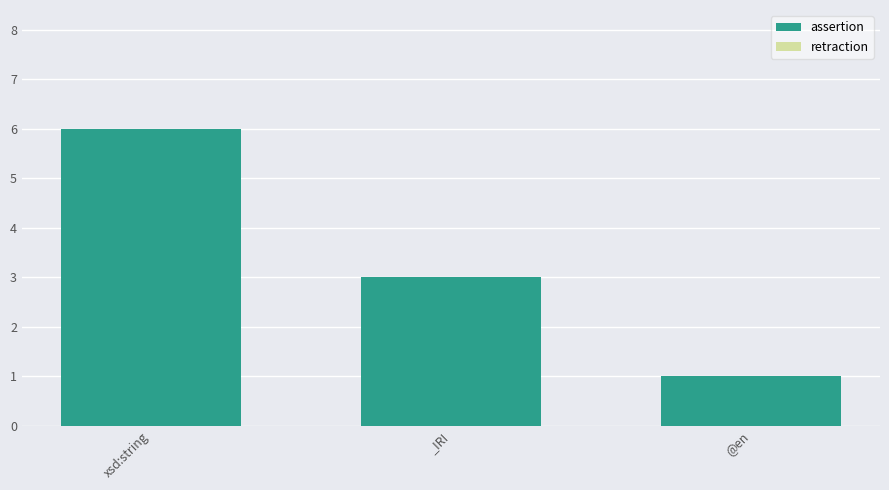

What is the approximate value at xsd:string?

6